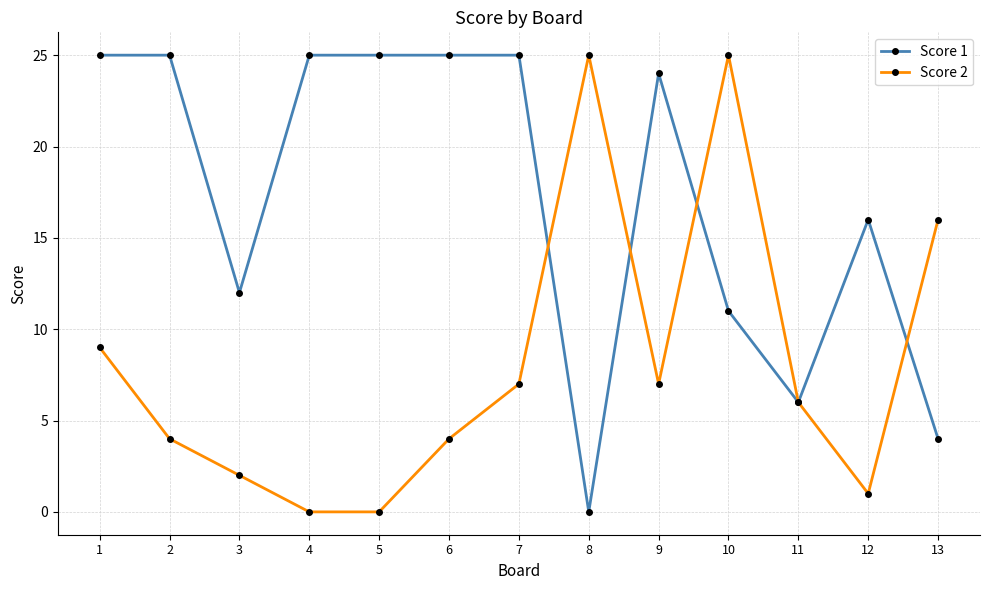

True or false: Score 2 and Score 1 intersect in this chart.

True